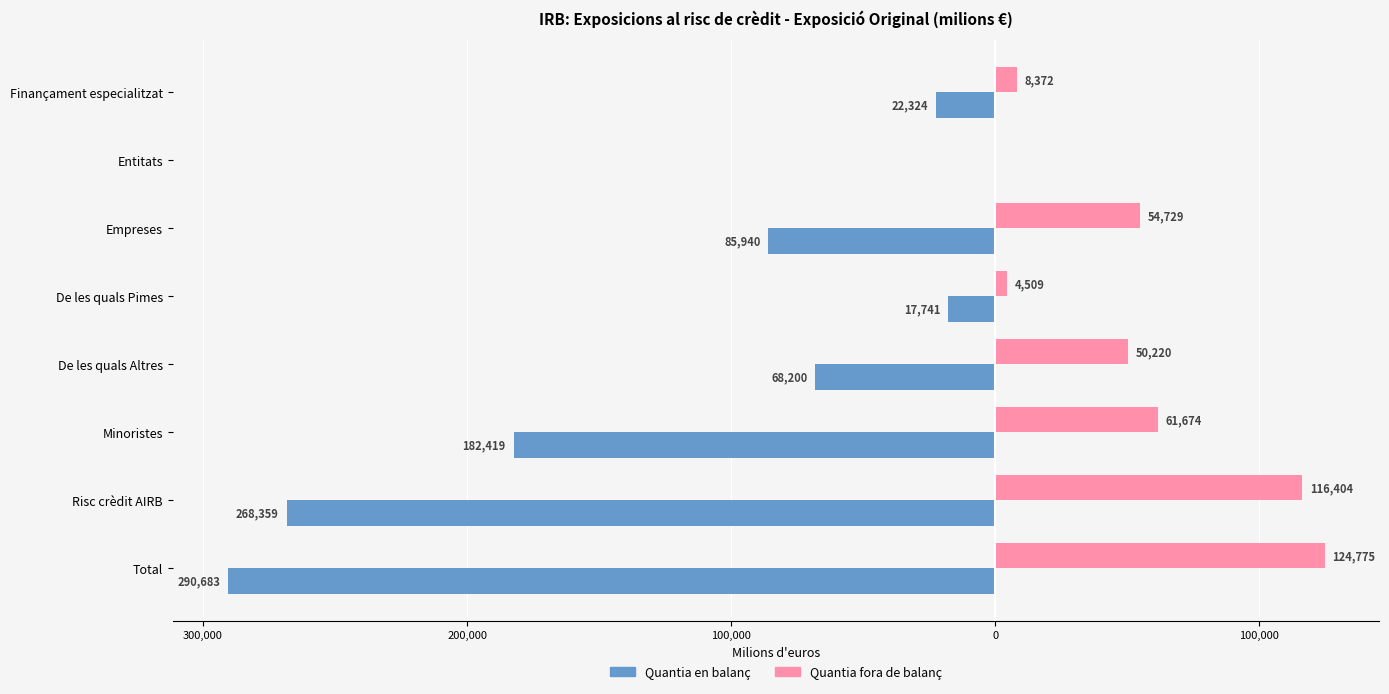

What are all the series names shown in the legend?

Quantia en balanç, Quantia fora de balanç